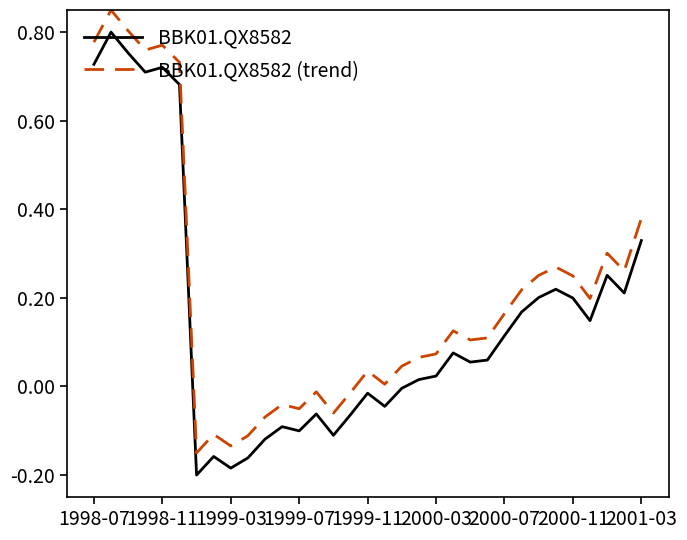

Which series has the largest total across all categories?

BBK01.QX8582 (trend)